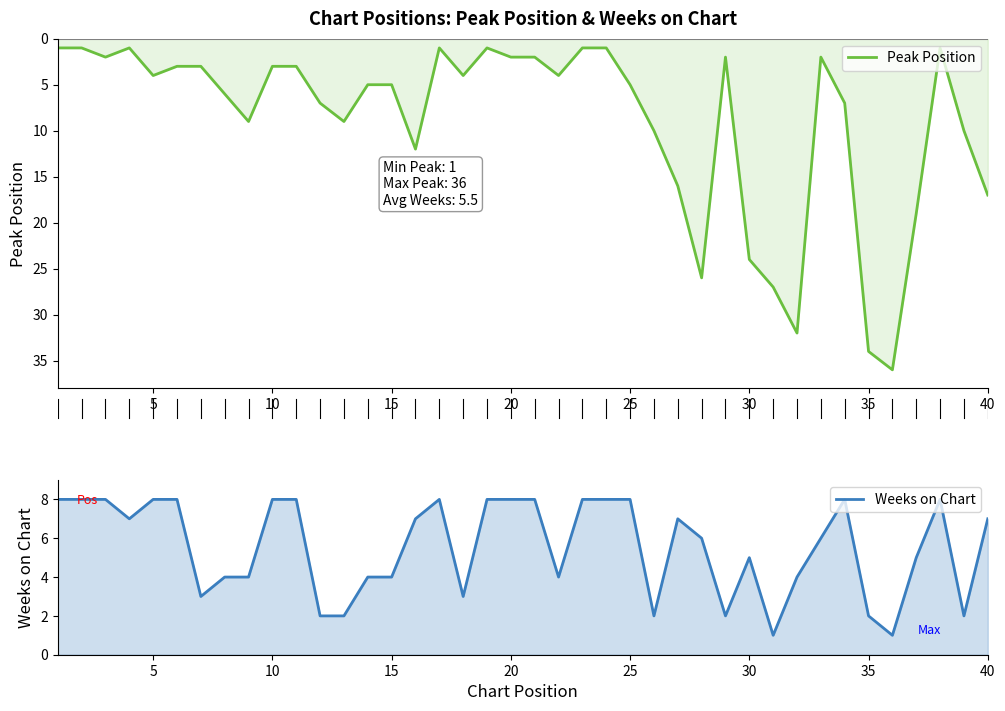

Reading left to right, list all the values displayed in this chart.

Peak Position: 1	1	2	1	4	3	3	6	9	3	3	7	9	5	5	12	1	4	1	2	2	4	1	1	5	10	16	26	2	24	27	32	2	7	34	36	19	1	10	17
Weeks on Chart: 8	8	8	7	8	8	3	4	4	8	8	2	2	4	4	7	8	3	8	8	8	4	8	8	8	2	7	6	2	5	1	4	6	8	2	1	5	8	2	7